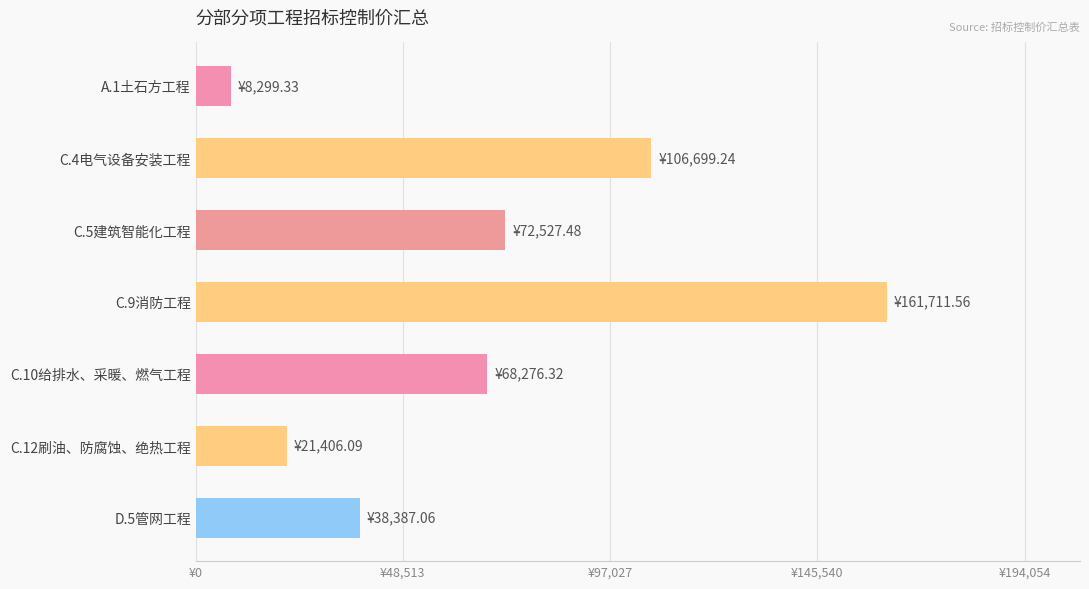

Rank the categories by value from highest to lowest.

C.9消防工程, C.4电气设备安装工程, C.5建筑智能化工程, C.10给排水、采暖、燃气工程, D.5管网工程, C.12刷油、防腐蚀、绝热工程, A.1土石方工程